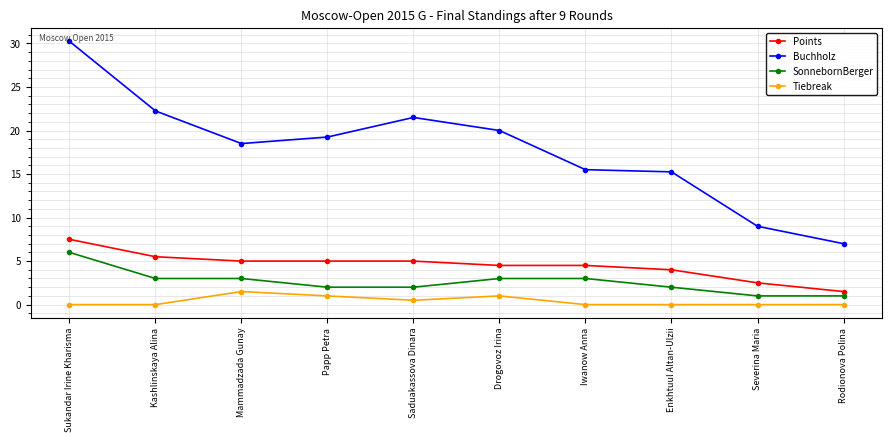

What is the value of the Buchholz point at the 7th from the left?

15.5